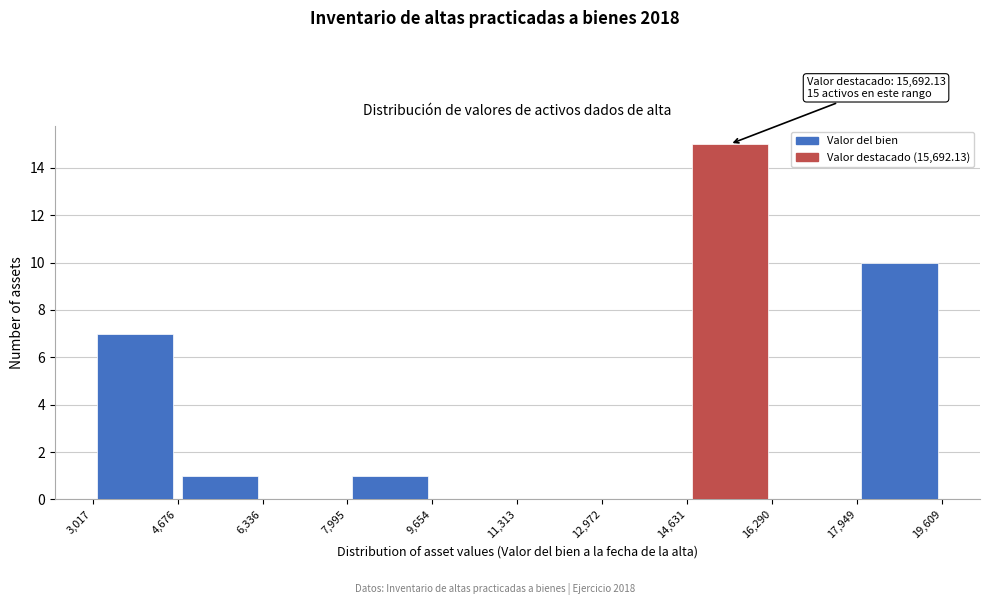

Over which range of the x-axis is the bar tallest?

14,631 to 16,290